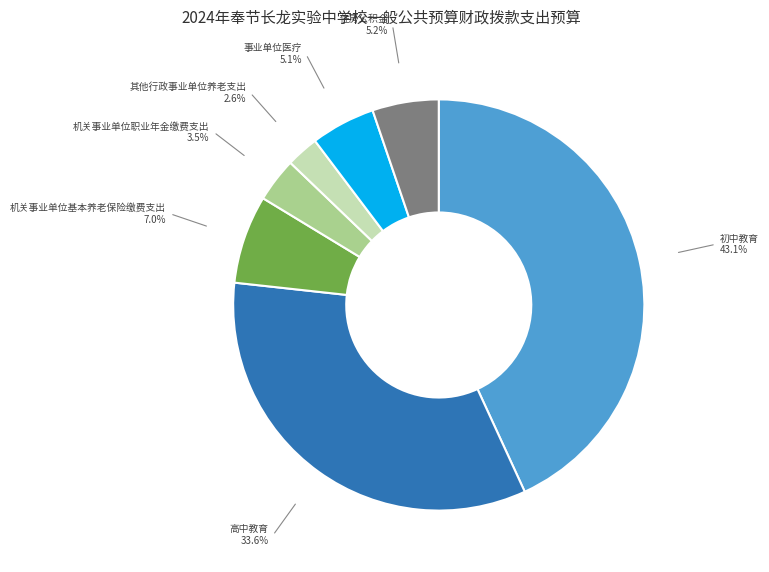

What is the largest slice in the pie chart?

初中教育